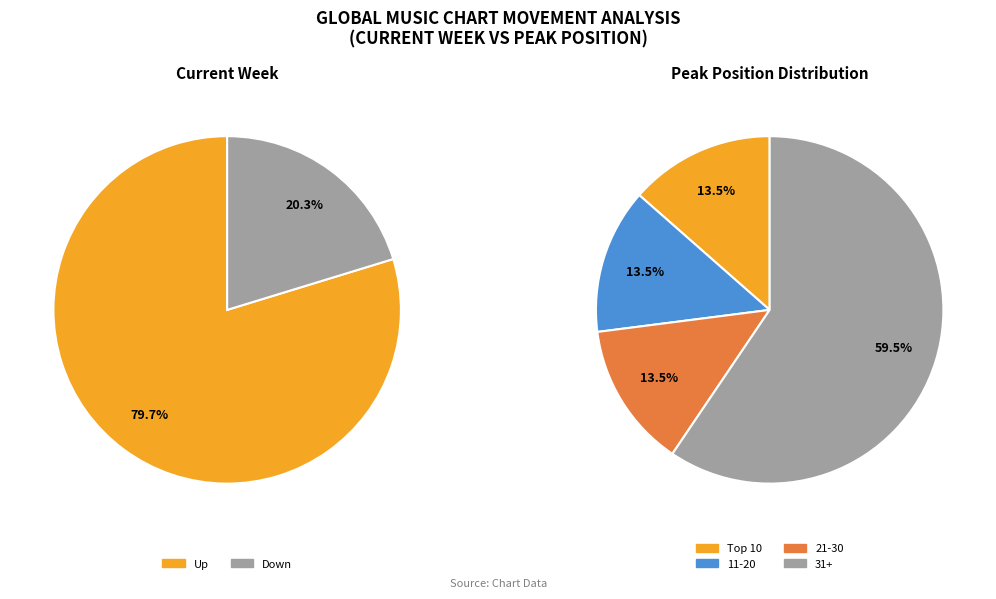

To the nearest percent, what is the difference between the up and down slice percentages?

59%